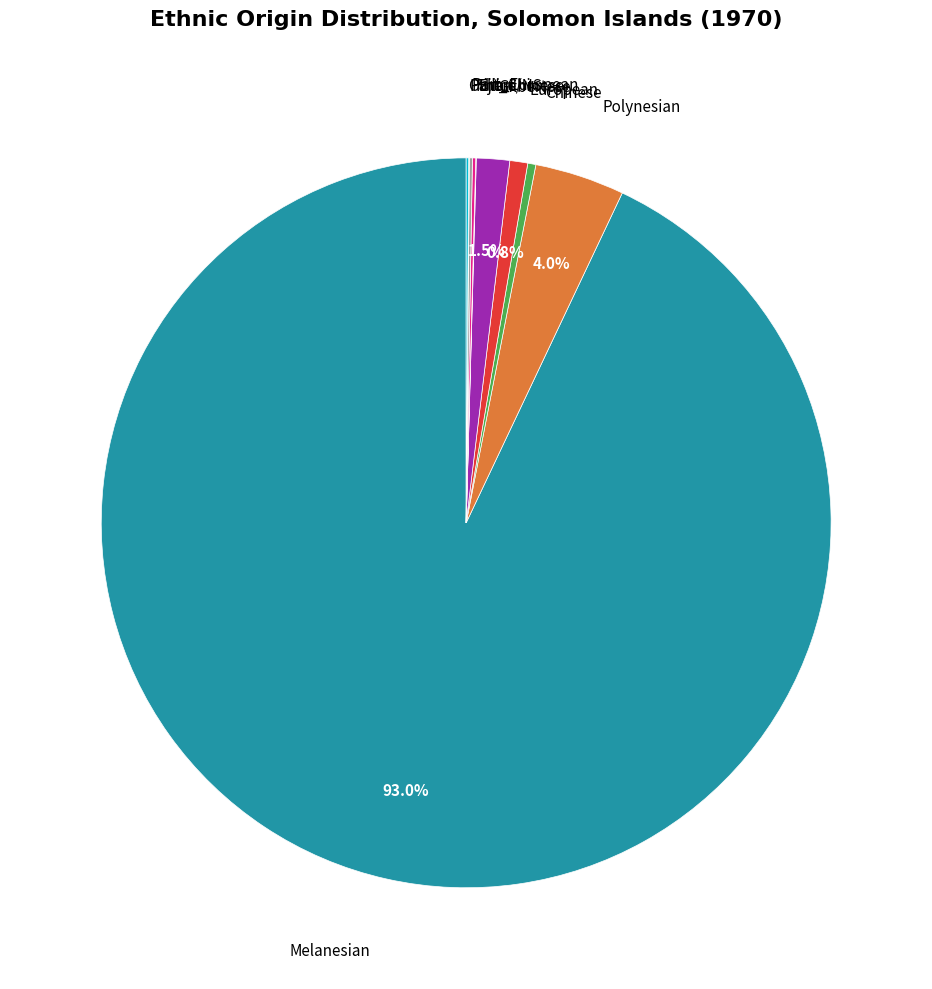

Does any single category account for the majority?

Yes